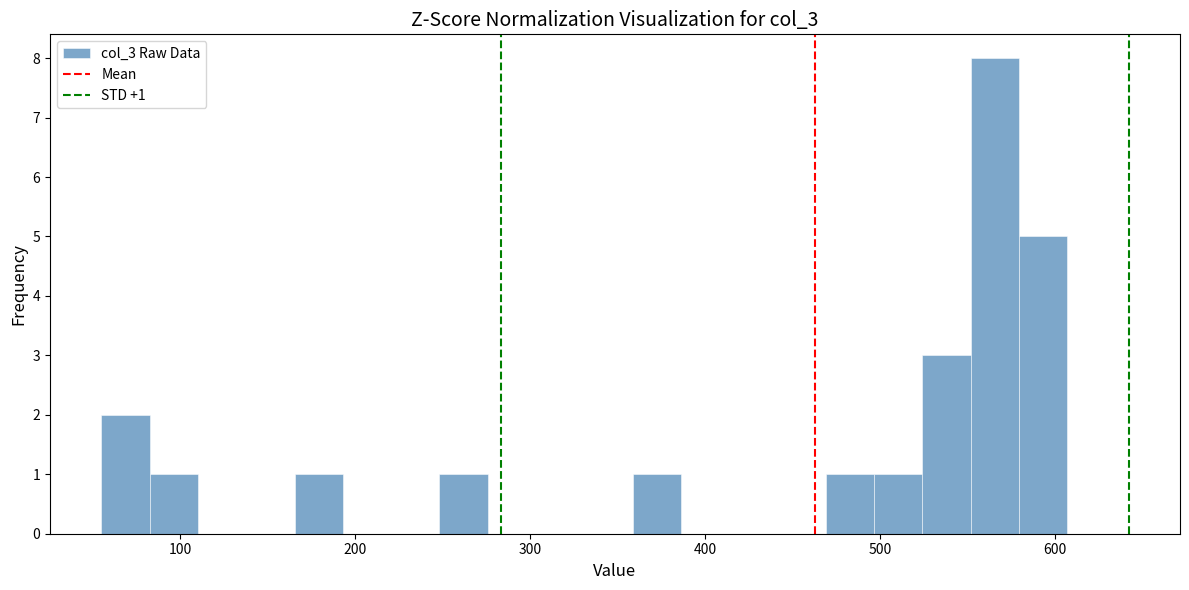

Around what value on the x-axis is the tallest bar? Give the approximate position of its centre, as read against the axis.

570